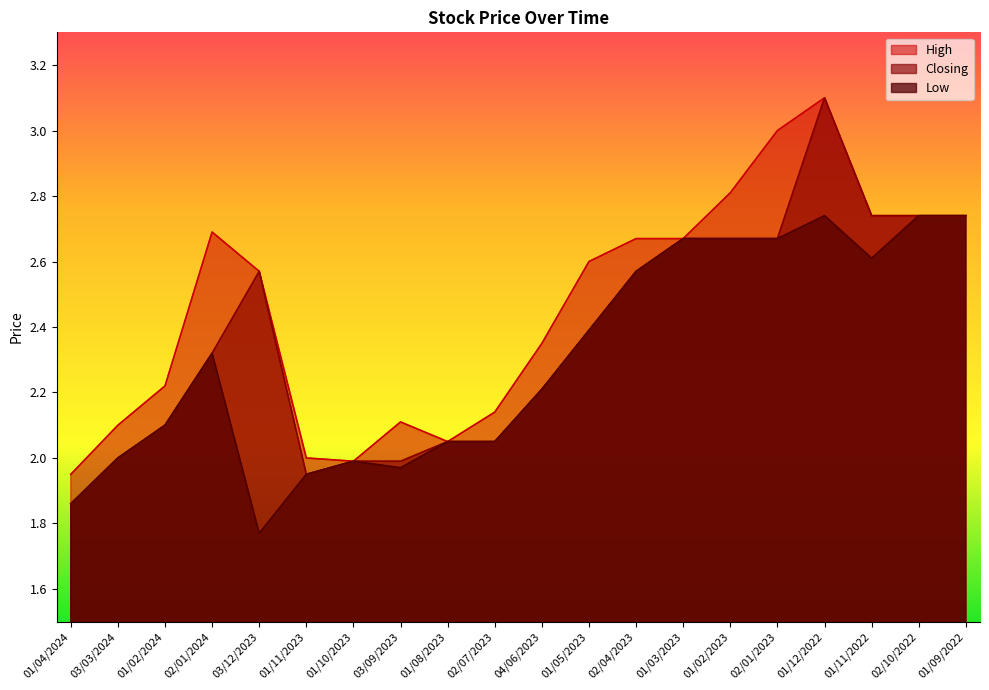

Does the chart display data point markers on the line(s)?

No